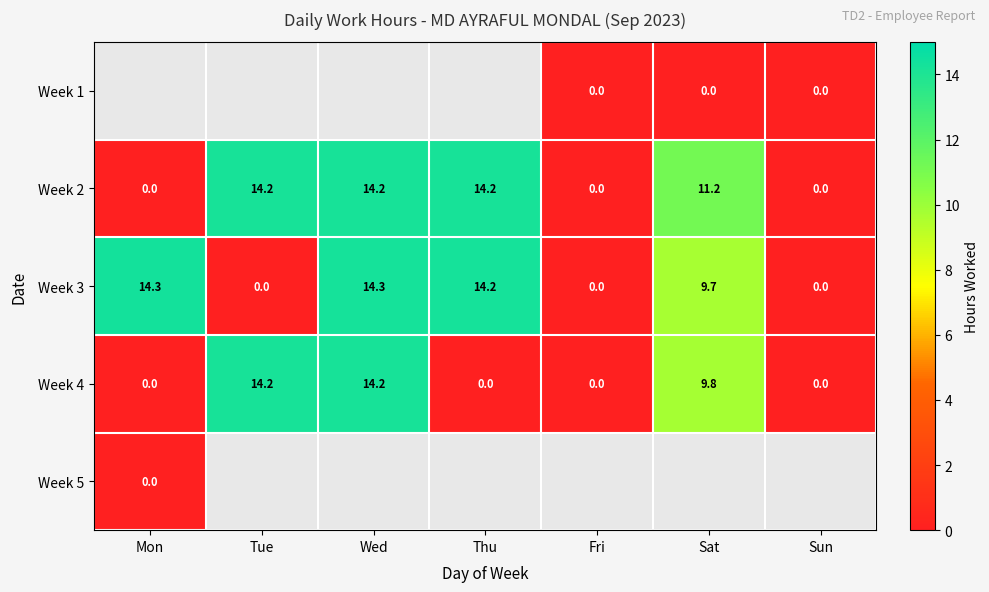

True or false: Week 4 has a value of 8.1 at Tue.

False